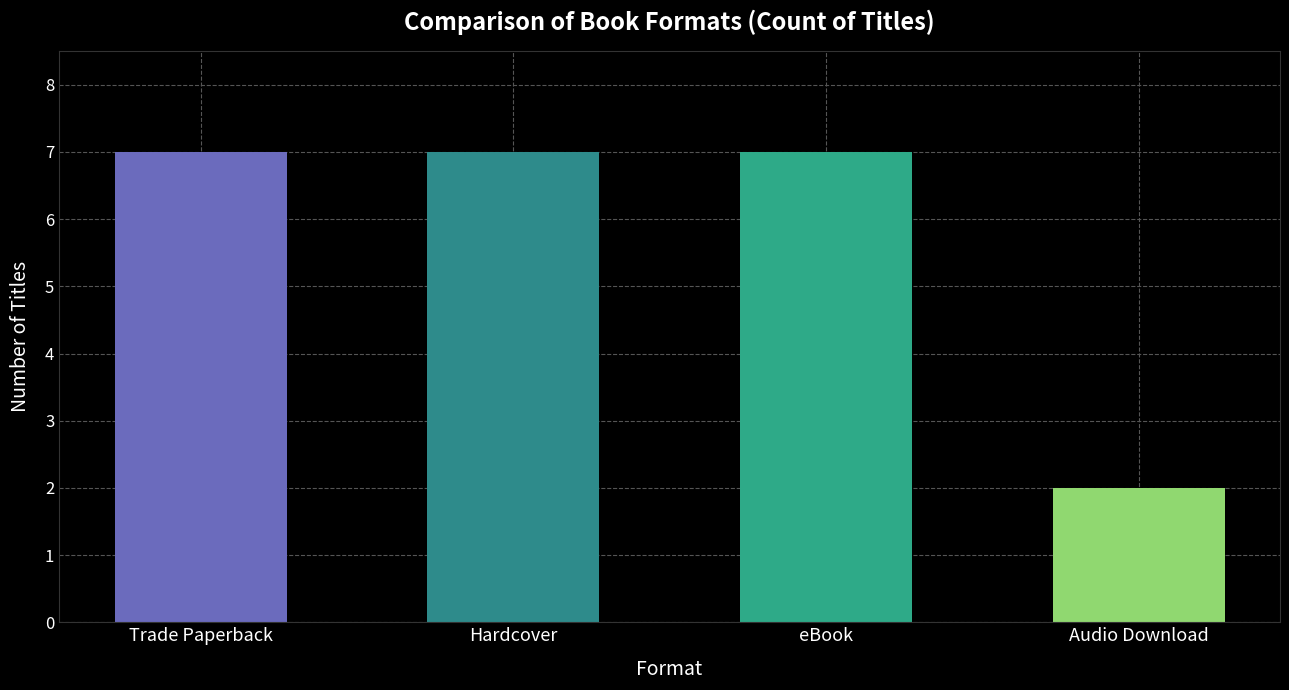

What is the sum of the values at eBook and Audio Download?

9